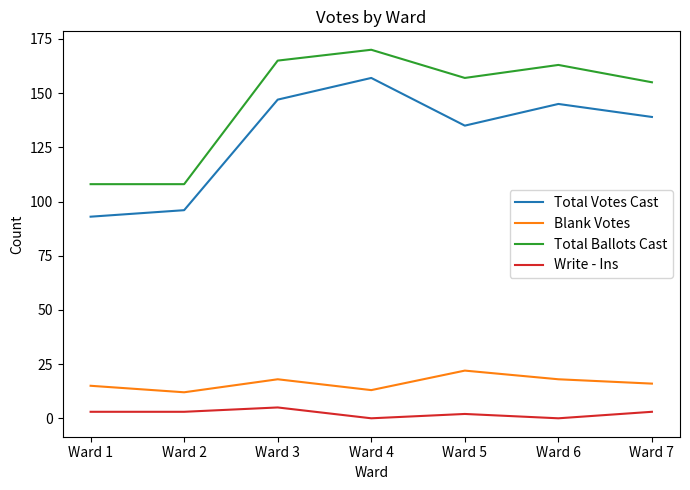

Is it true that Write - Ins equals 0 at Ward 4?

True